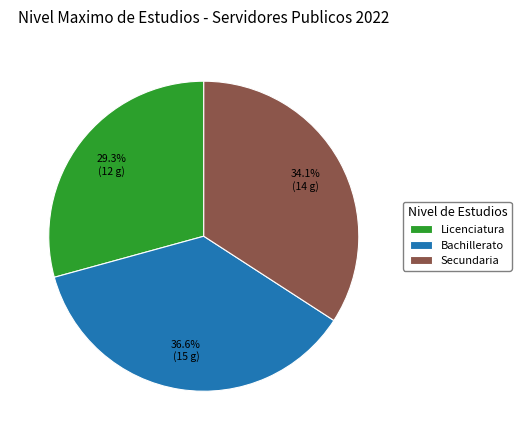

Does any single category account for the majority?

No